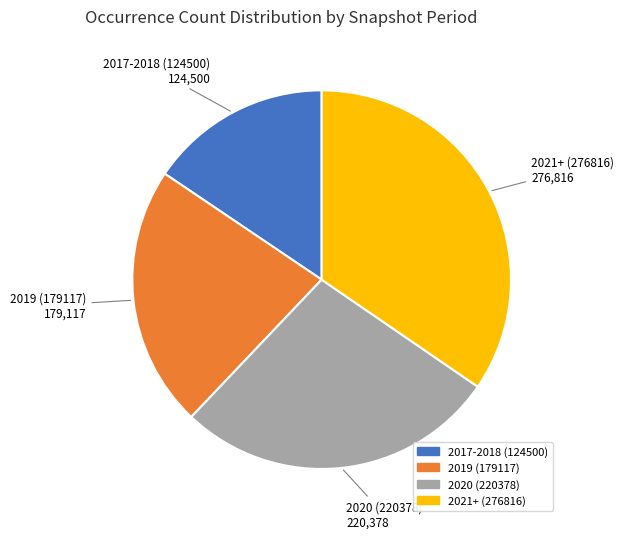

Is there any slice that represents more than half of the pie?

No